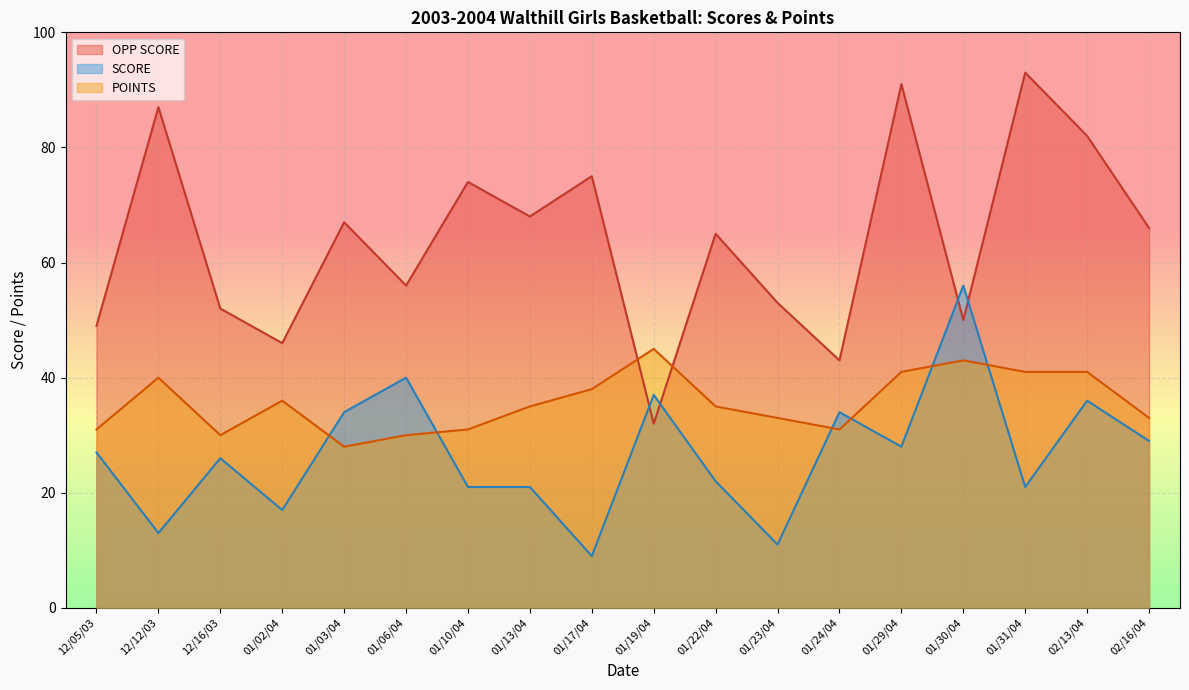

At which label does SCORE reach its minimum?

01/17/04